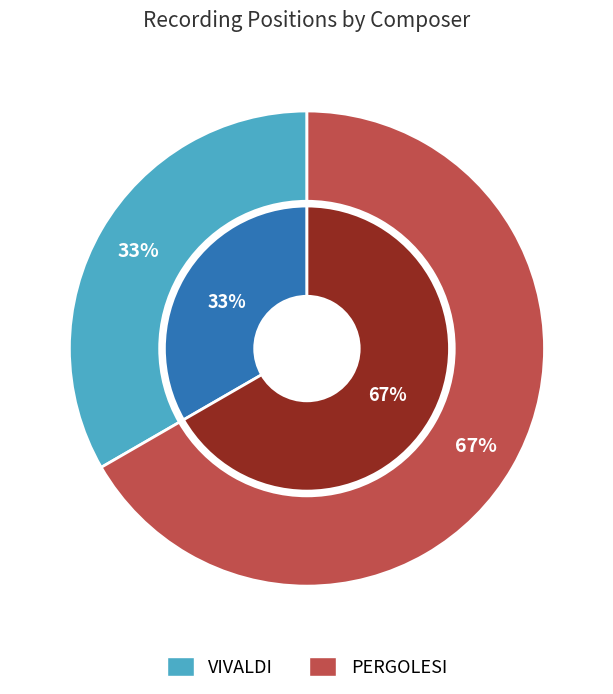

How many segments does this pie chart have?

2